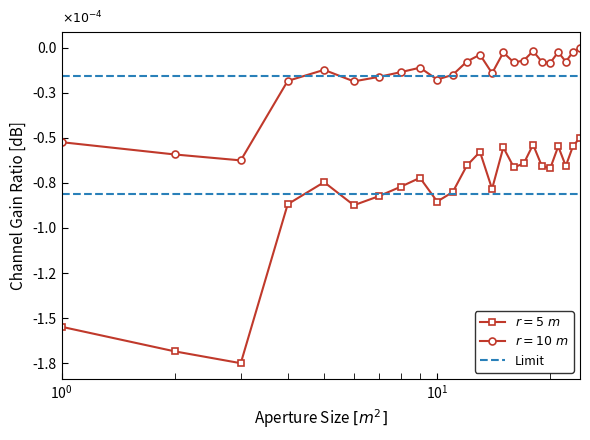

How many categories are shown in the chart?

24